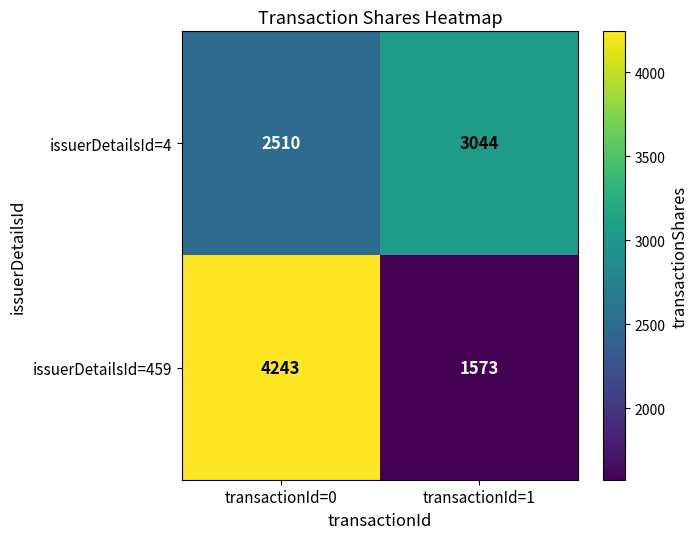

Rank the series by their average value, from highest to lowest.

issuerDetailsId=459, issuerDetailsId=4